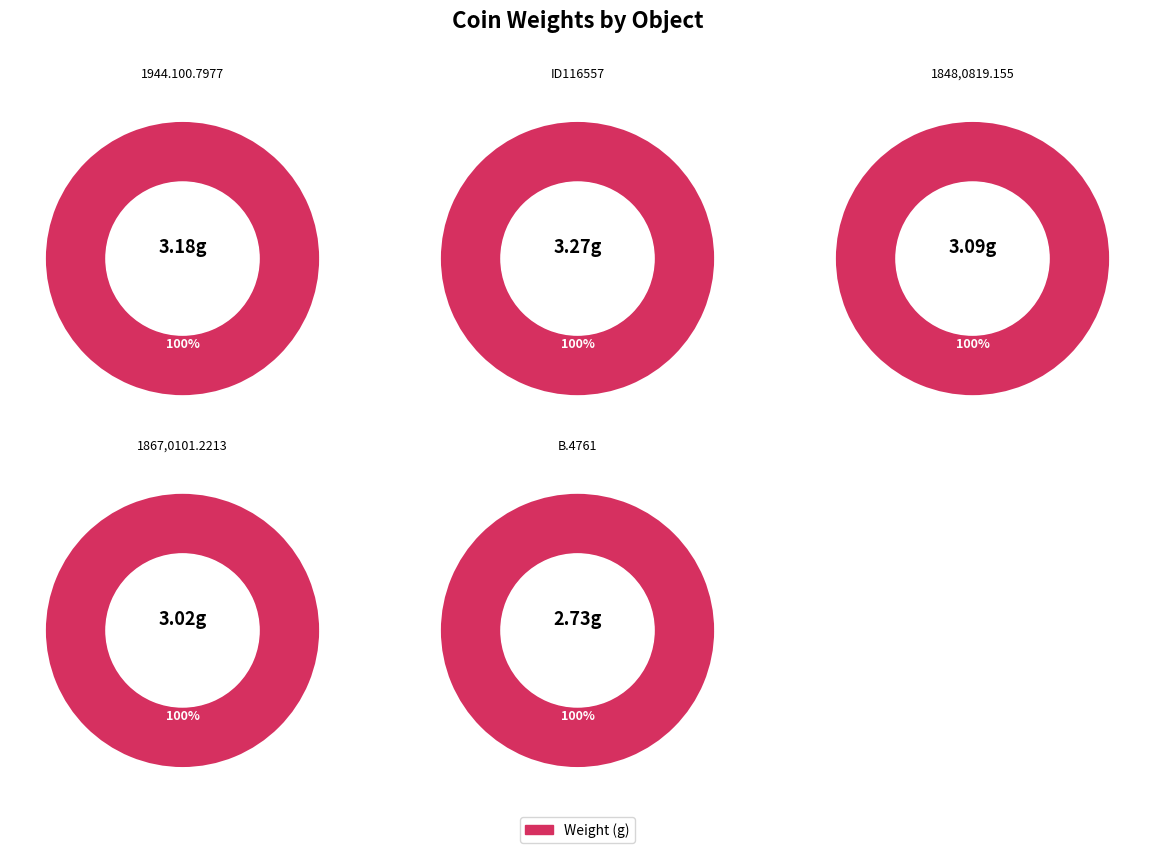

What percentage do 1944.100.7977 and 1867,0101.2213 together represent?

40.5%